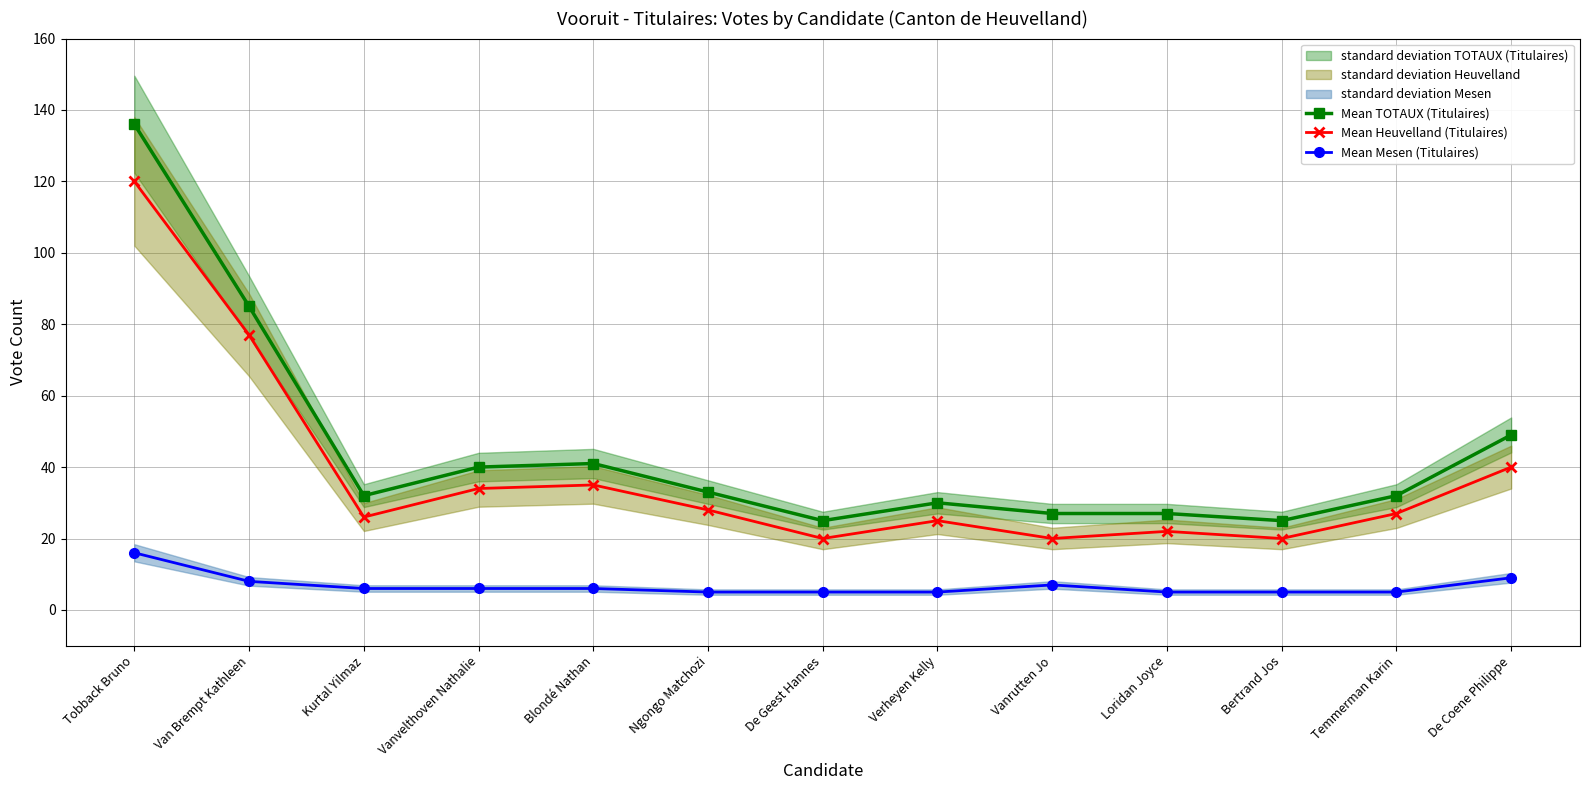

True or false: Mean Mesen (Titulaires) has a value of 13 at Van Brempt Kathleen.

False